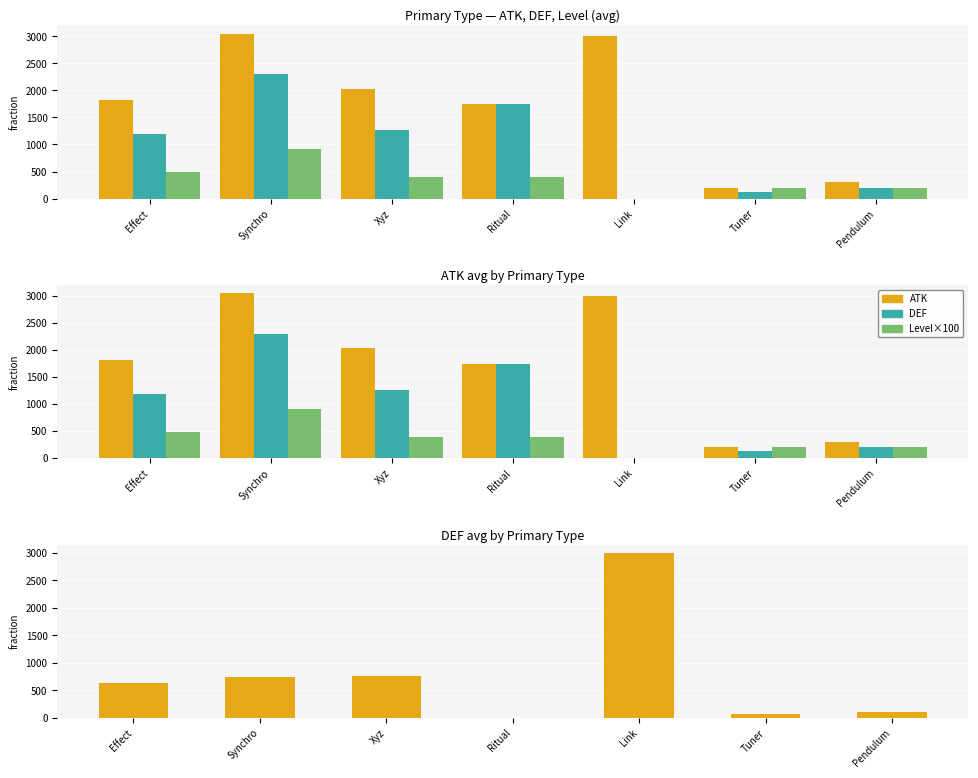

What position from the right is Link?

3